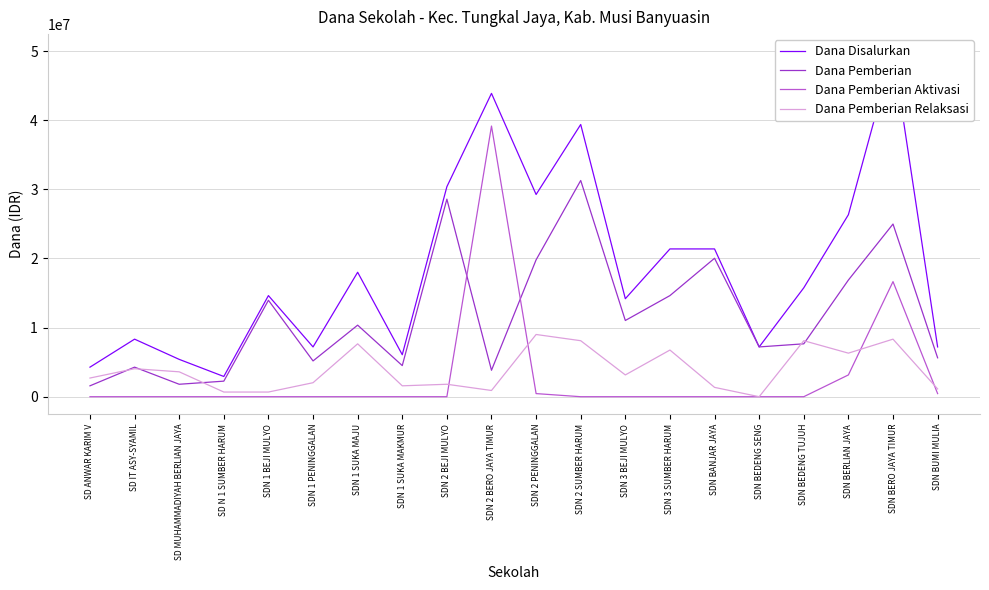

At SDN 2 PENINGGALAN, list the series in order from largest to smallest.

Dana Disalurkan, Dana Pemberian, Dana Pemberian Relaksasi, Dana Pemberian Aktivasi